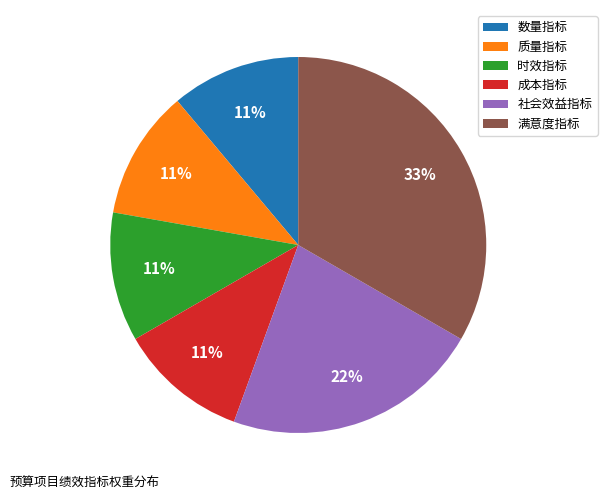

Is it true that 数量指标 is 11% of the pie?

True